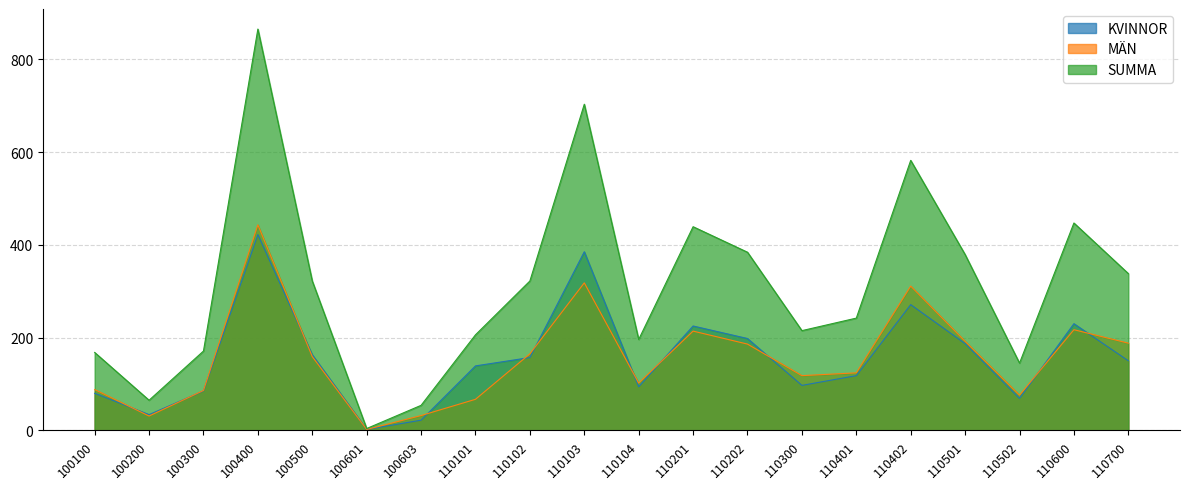

Which series has the largest range (max minus min)?

SUMMA